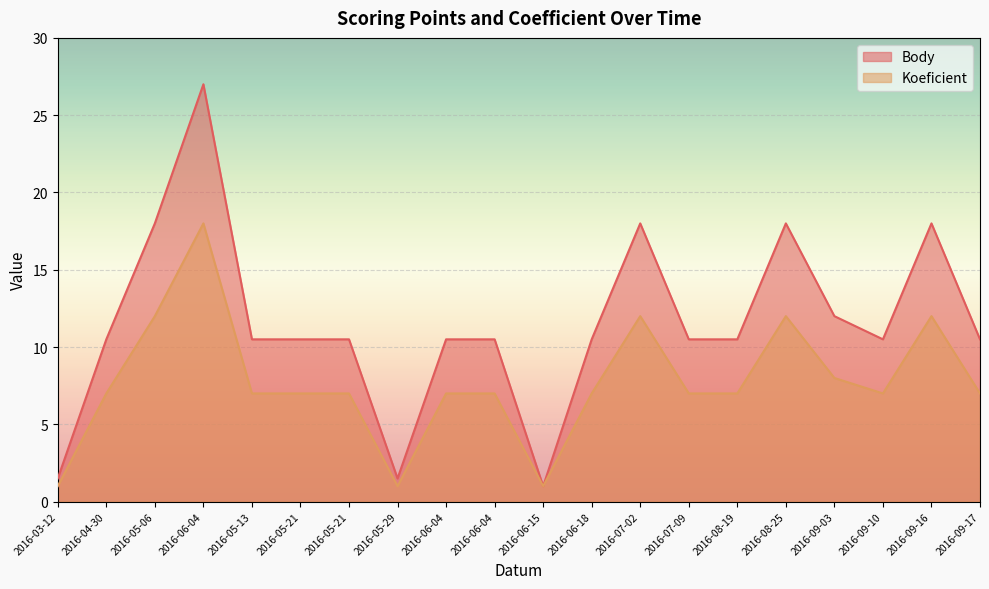

What is the difference between the maximum and minimum values in the Body series?

26.0